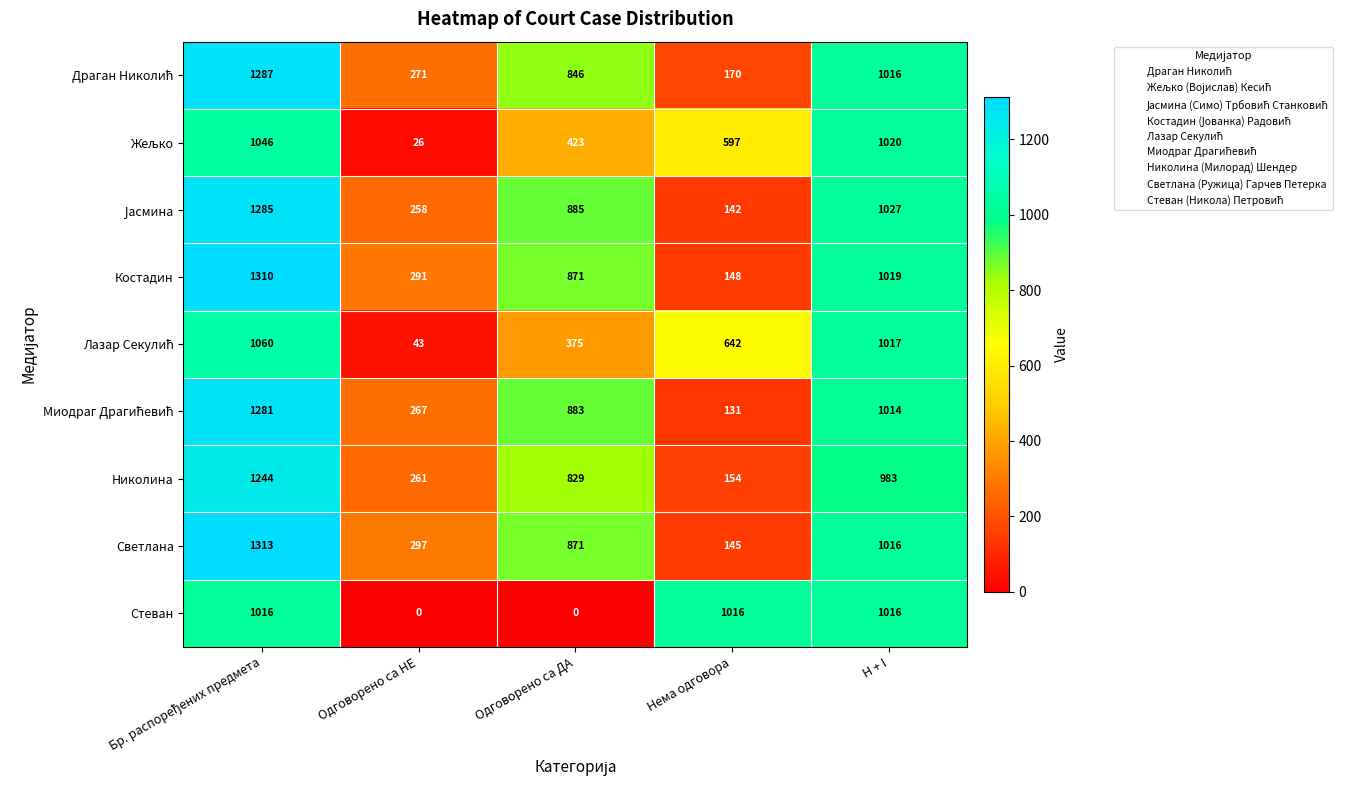

At how many categories does at least one series exceed 1232?

1